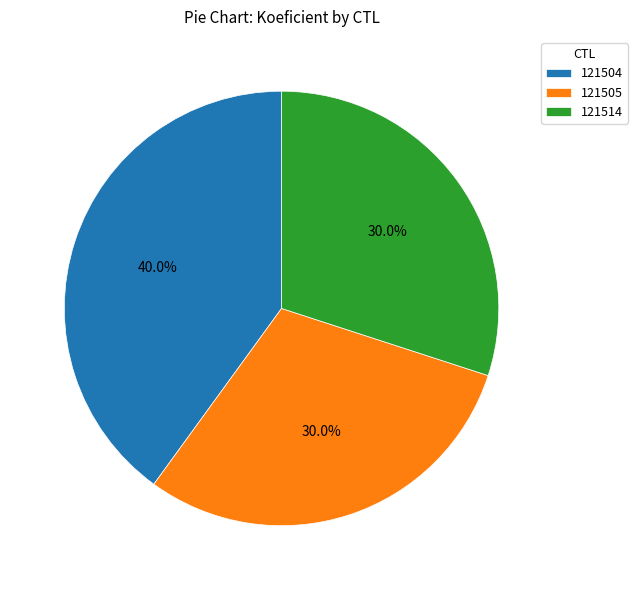

To the nearest percent, what is the difference between the largest and smallest slice percentages?

10%